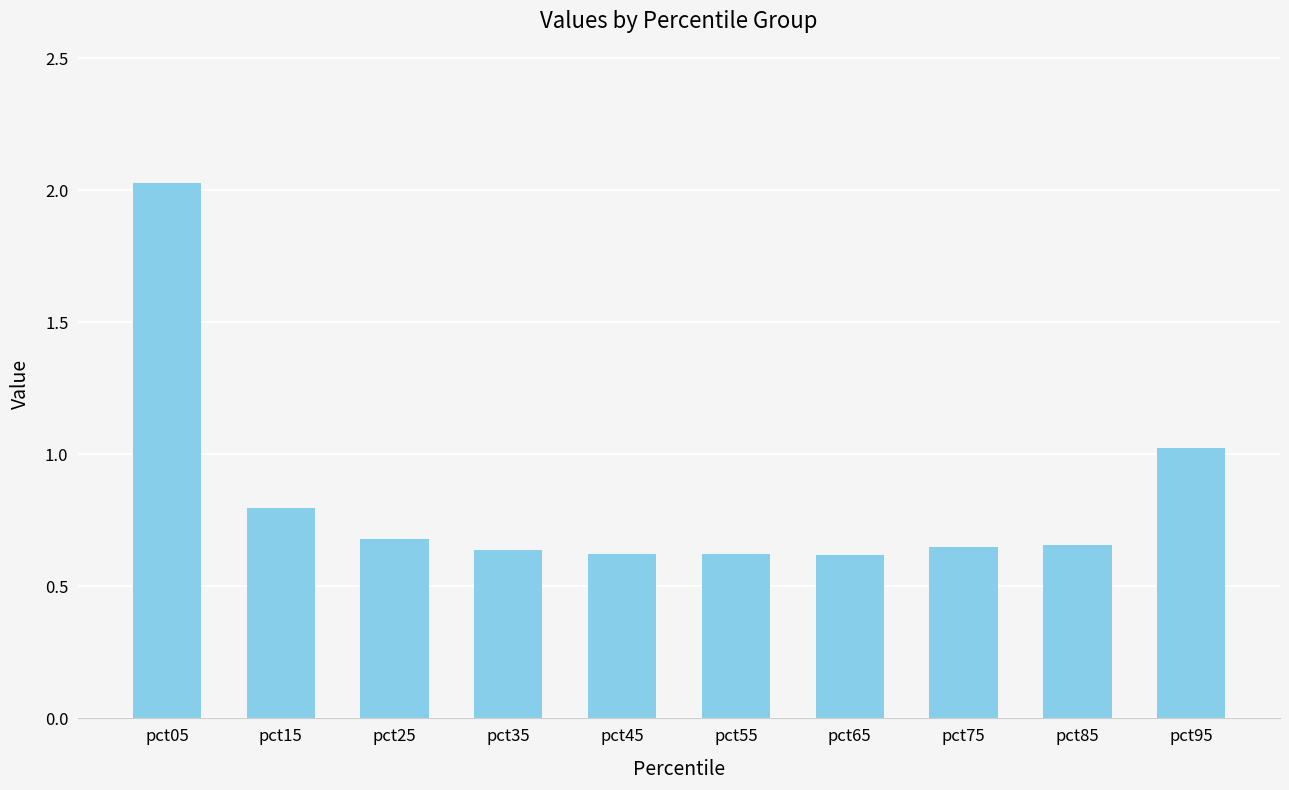

What is the difference between the maximum and second lowest values?

1.4